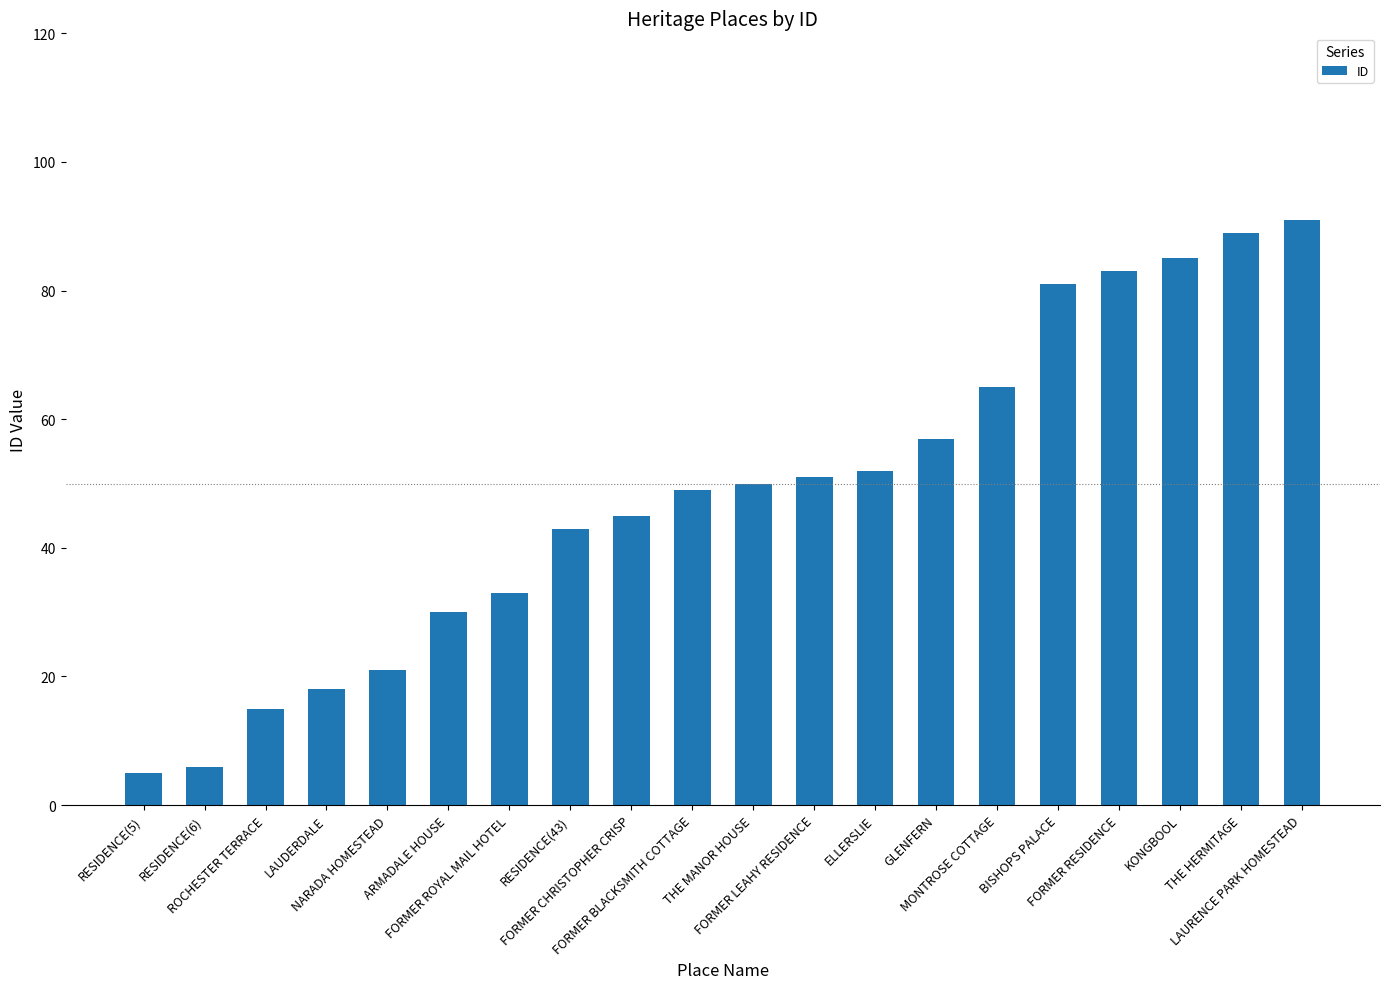

What is the maximum value shown in the chart?

91